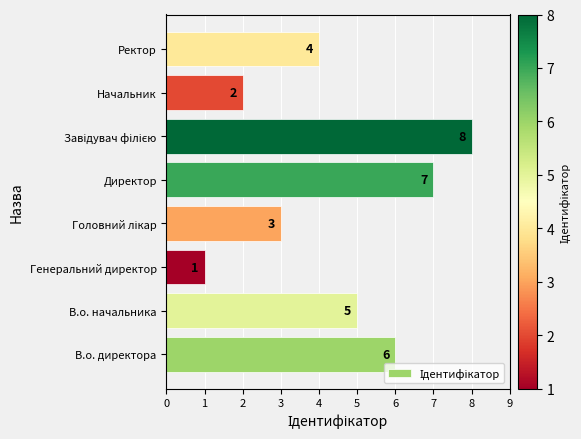

What is the sum of all values?

36